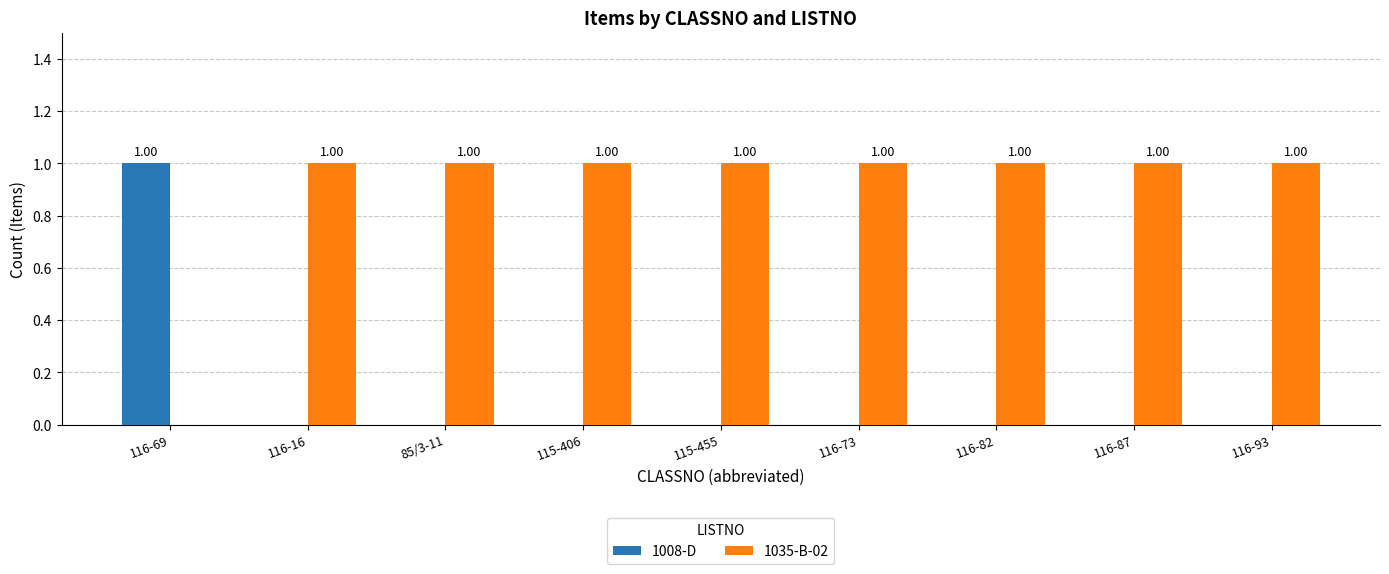

What is the sum of all 1035-B-02 values?

8